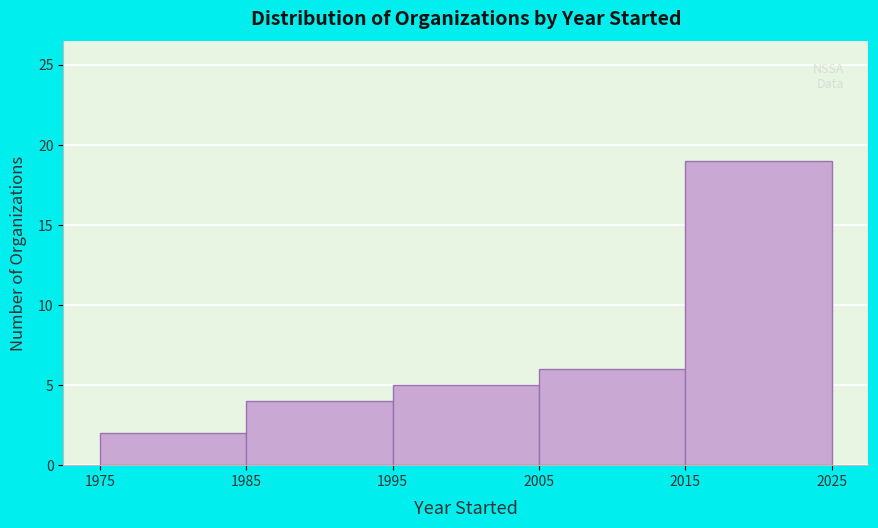

Reading left to right, list every bar in this chart as the range it spans on the x-axis followed by its height. The values are not printed on the chart, so give them approximately, as read against the axis.

1975 to 1985: 2
1985 to 1995: 4
1995 to 2005: 5
2005 to 2015: 6
2015 to 2025: 19